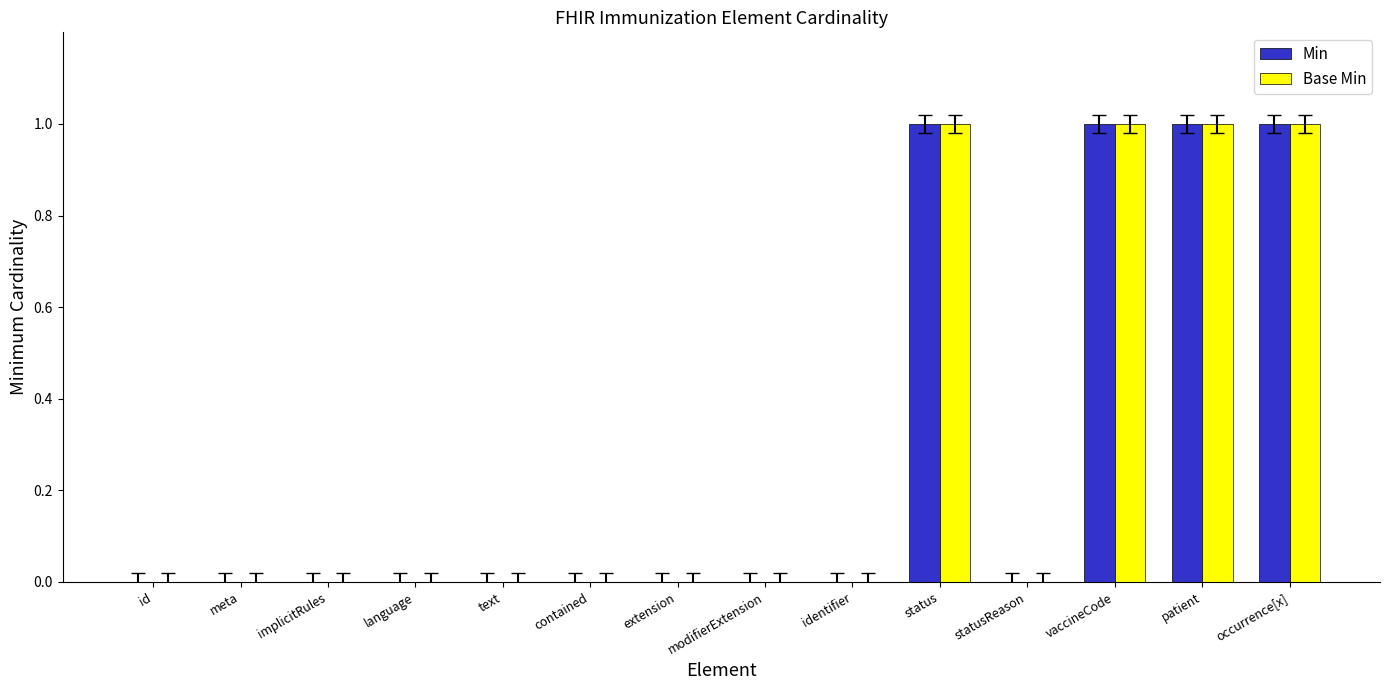

Are the bars horizontal?

No